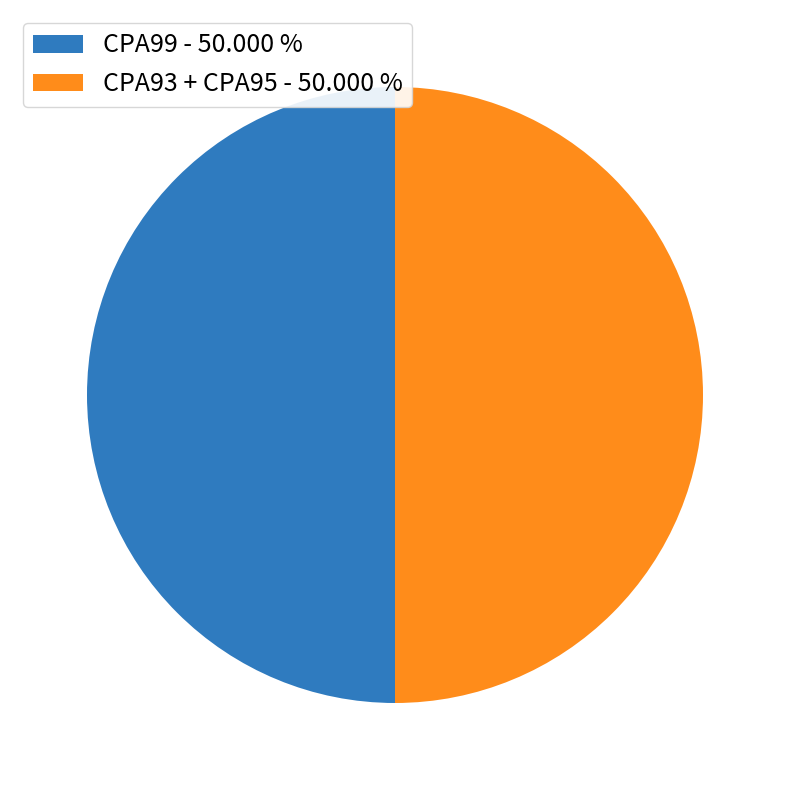

What is the ratio of the value at CPA93 + CPA95 - 50.000 % to the value at CPA99 - 50.000 %?

1.0